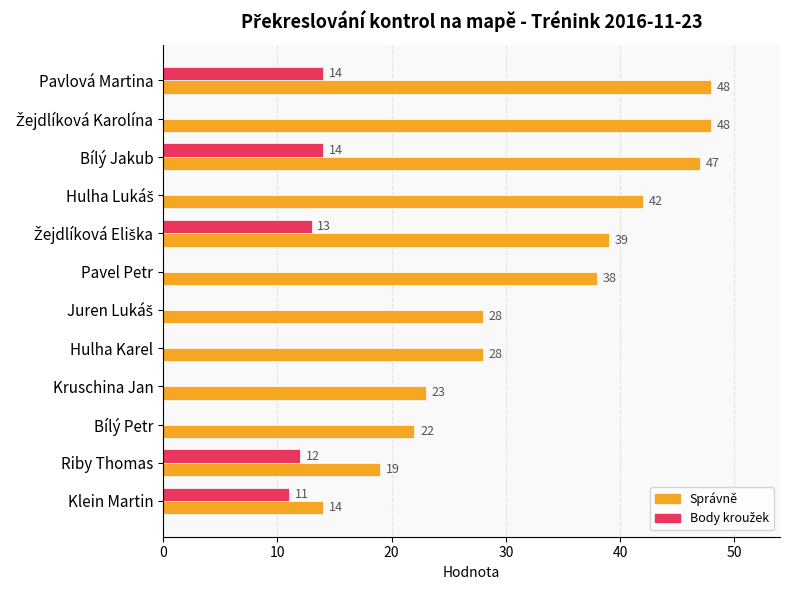

The value of Správně at Bílý Jakub is 47. True or false?

True